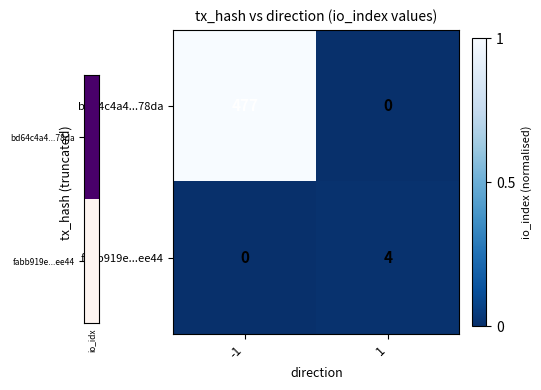

True or false: bd64c4a4...78da has a value of 0 at 1.

True